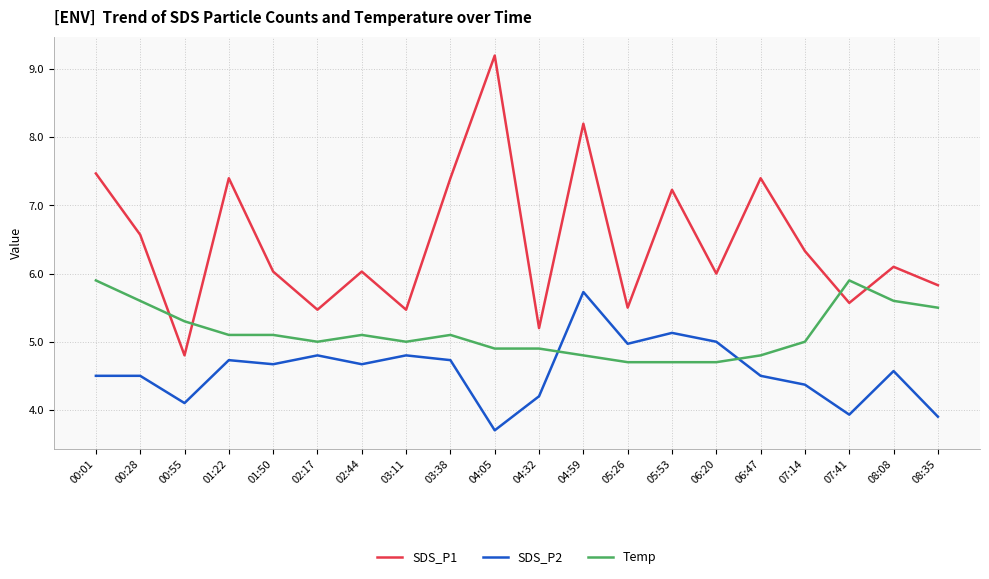

What is the lowest value of the SDS_P2 series?

3.7